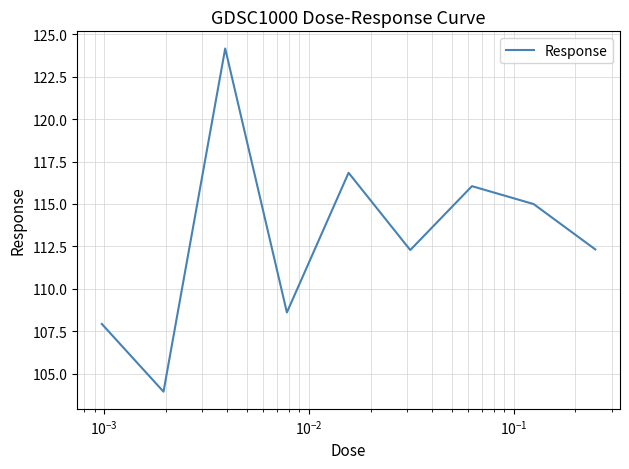

What is the greatest value displayed?

124.2